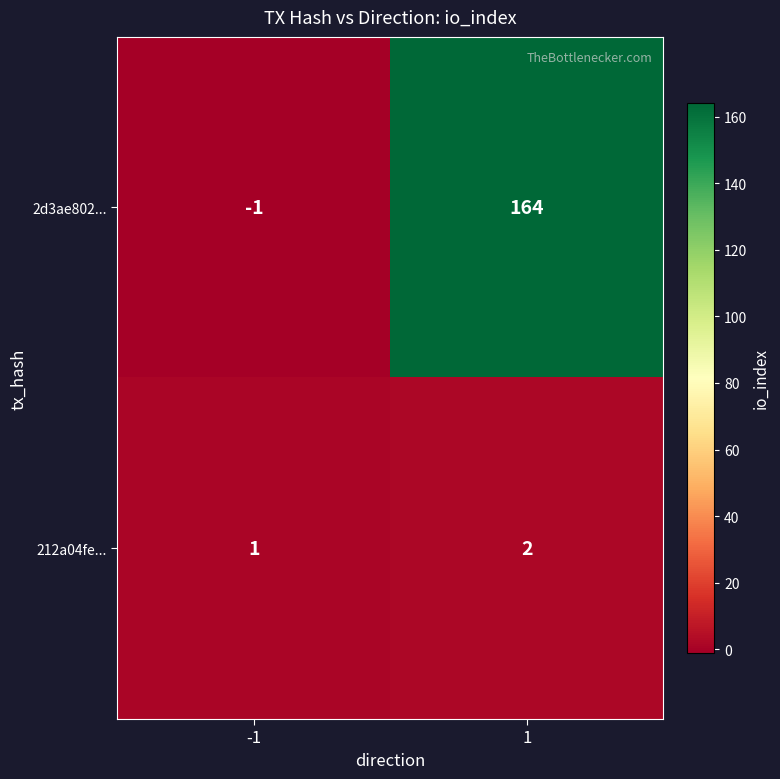

The 212a04fe... series shows 3 at 1. True or false?

False